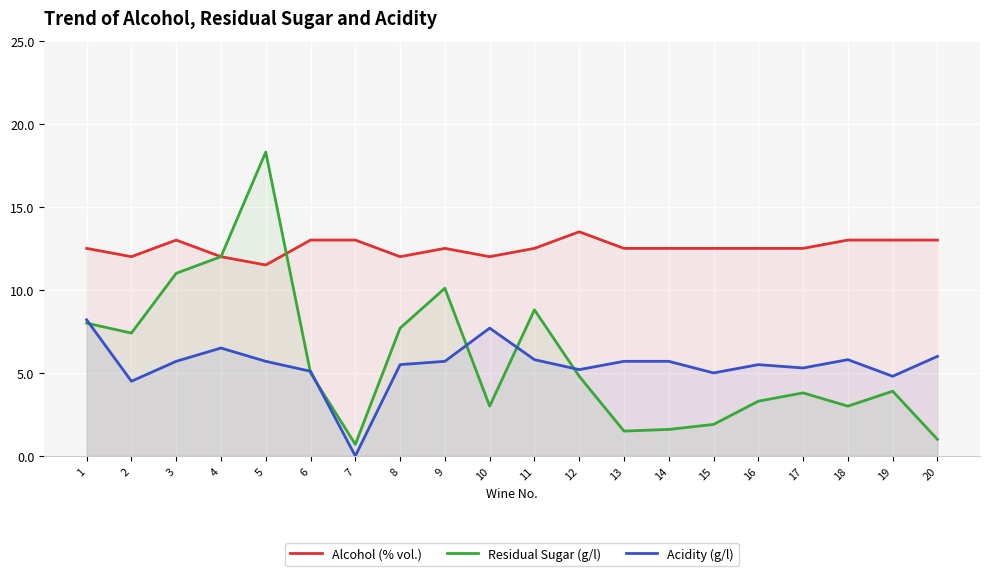

What is the maximum value for Acidity (g/l)?

8.2